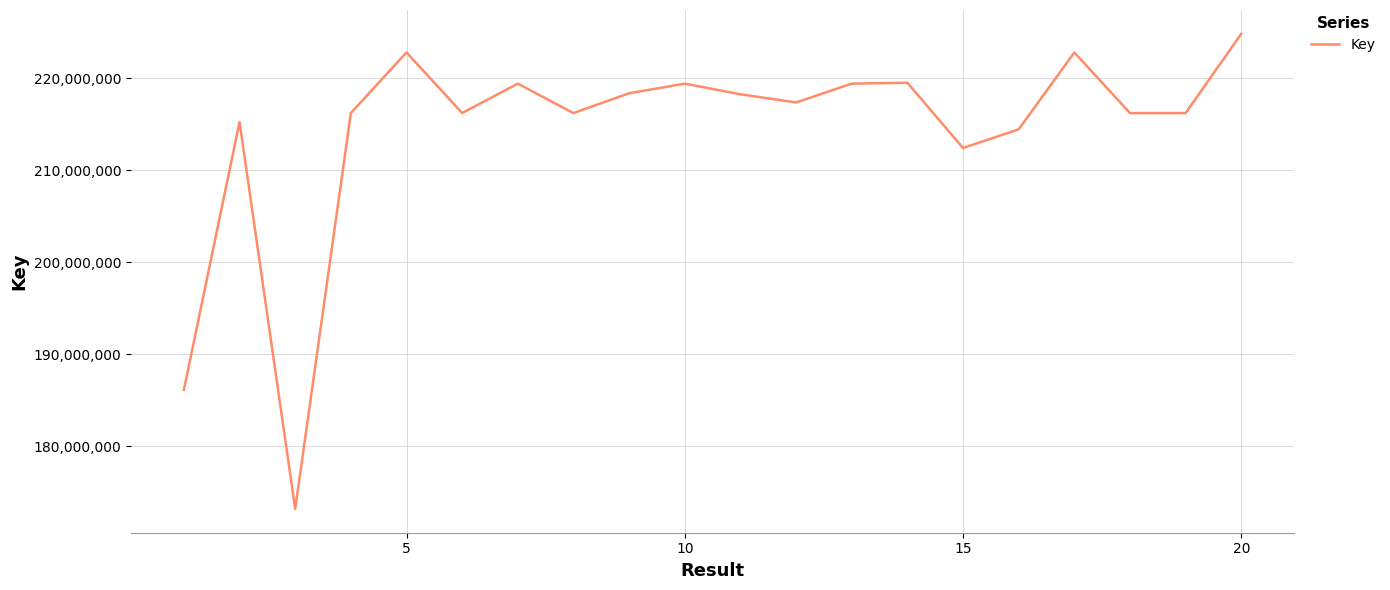

What is the minimum value shown in the chart?

173199065